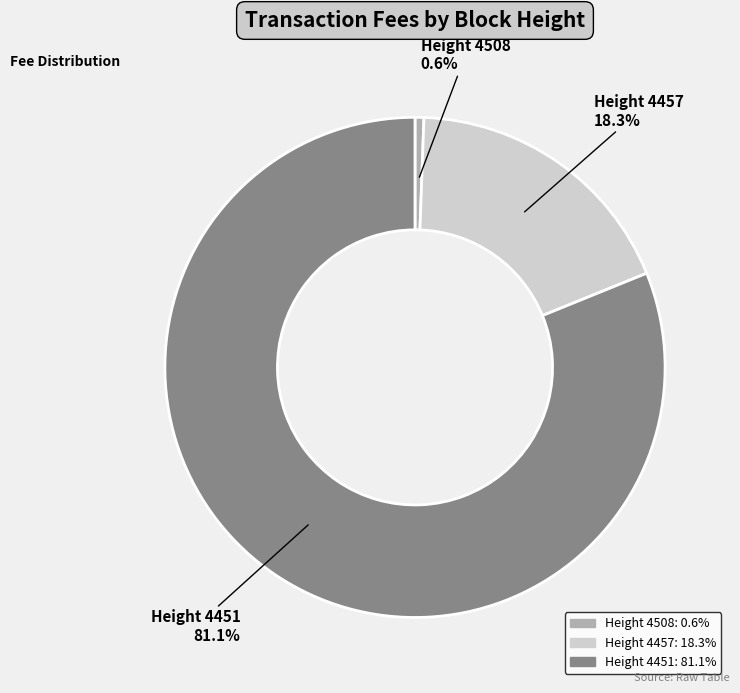

Between Height 4508 and Height 4451, which is larger?

Height 4451